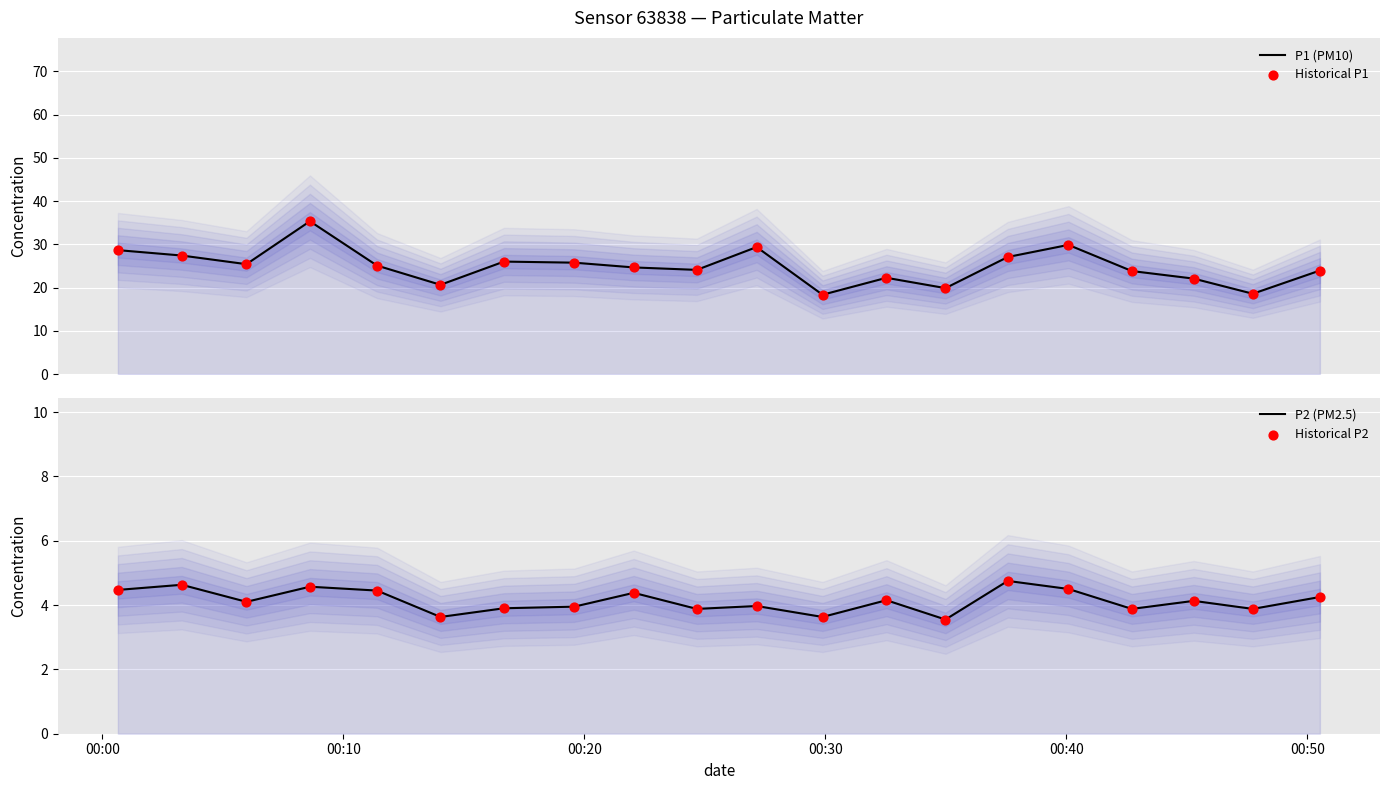

At how many categories does at least one series exceed 21?

16